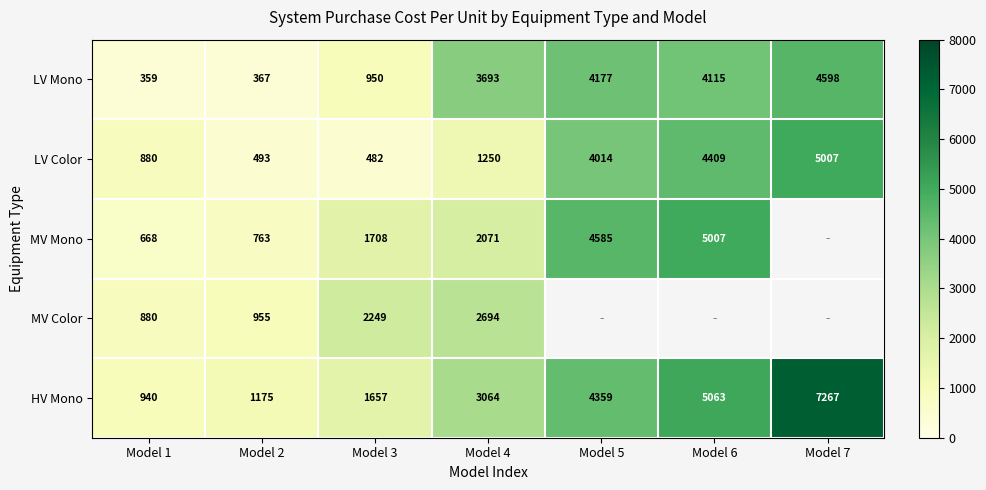

Rank the series at Model 3 from highest to lowest value.

MV Color, MV Mono, HV Mono, LV Mono, LV Color